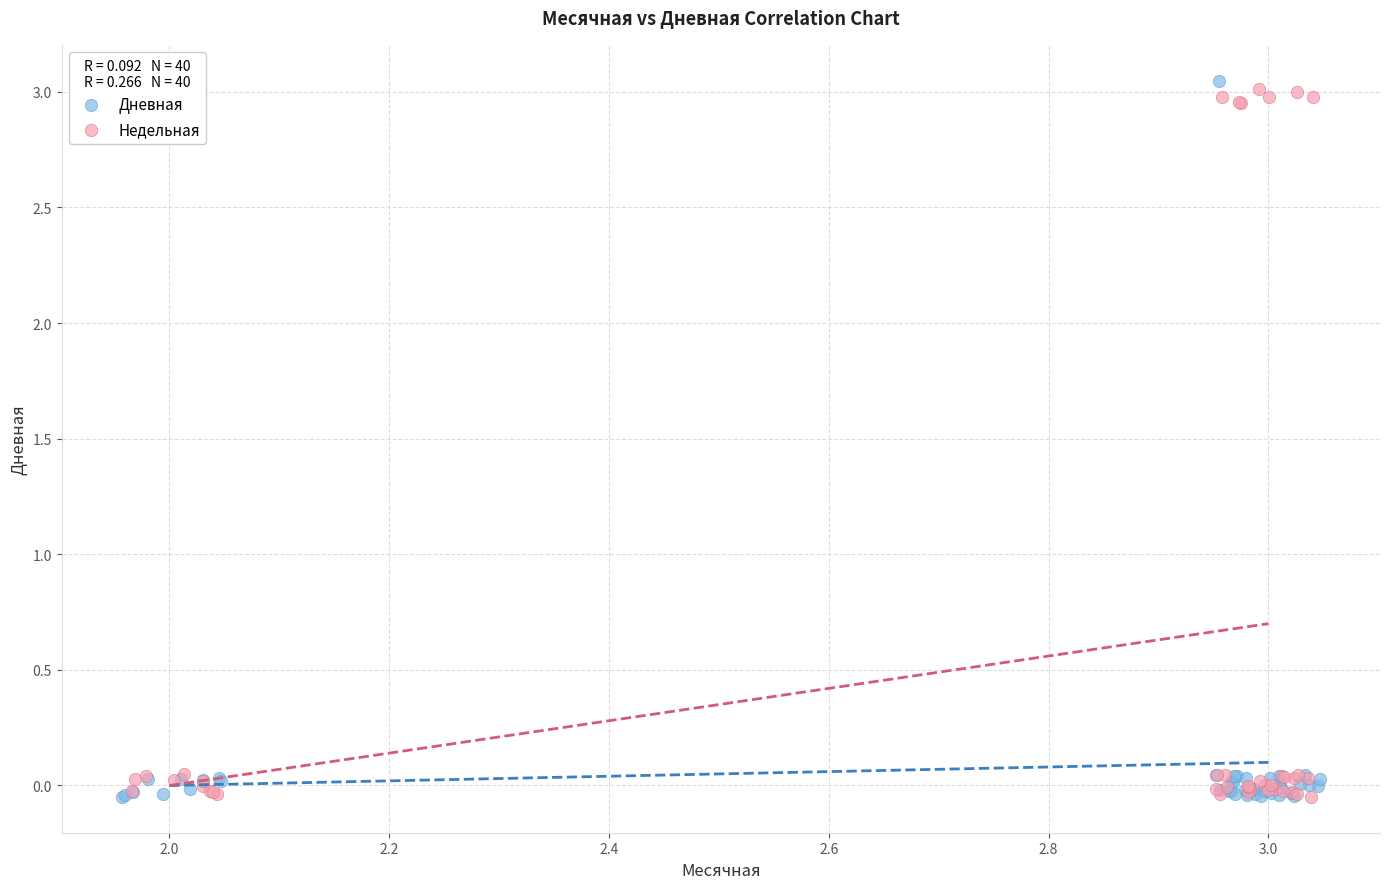

What are all the series names shown in the legend?

Дневная, Недельная